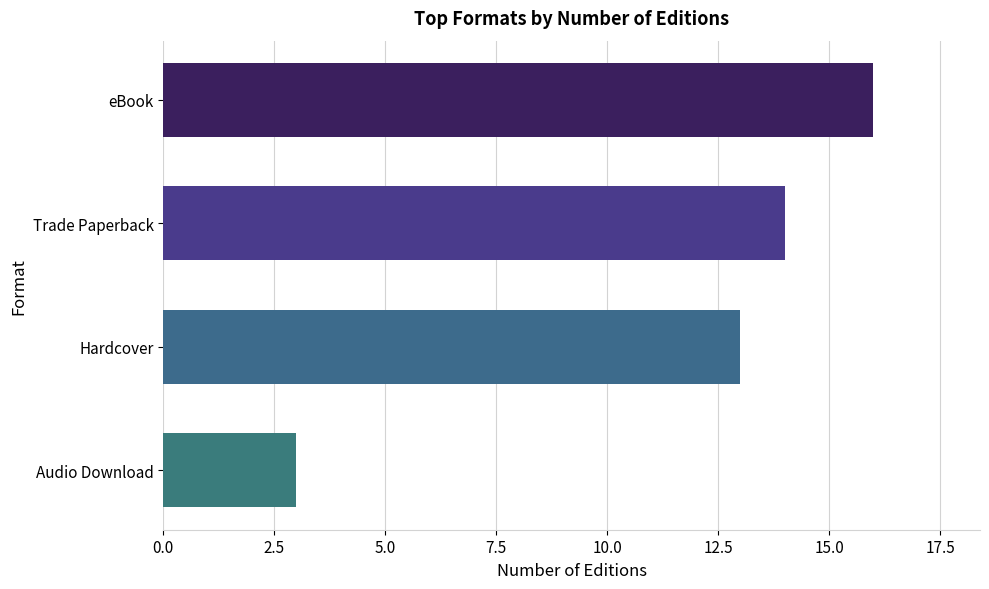

Reading top to bottom, list all the values displayed in this chart.

eBook=16	Trade Paperback=14	Hardcover=13	Audio Download=3